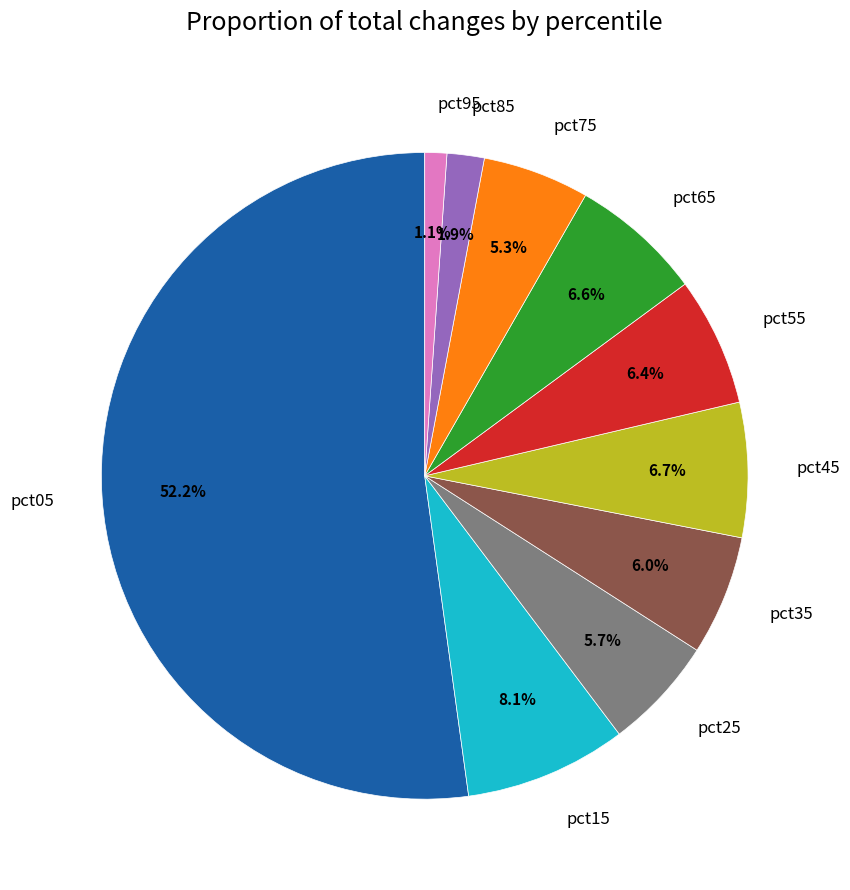

To the nearest percent, what portion does pct85 represent?

2%